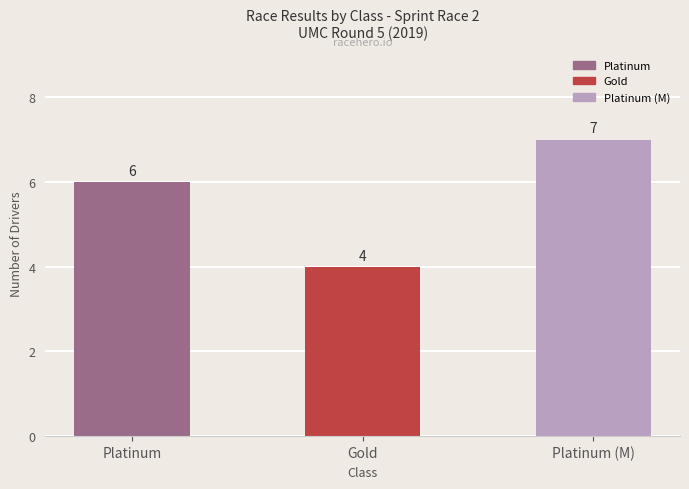

What is the sum of all values?

17